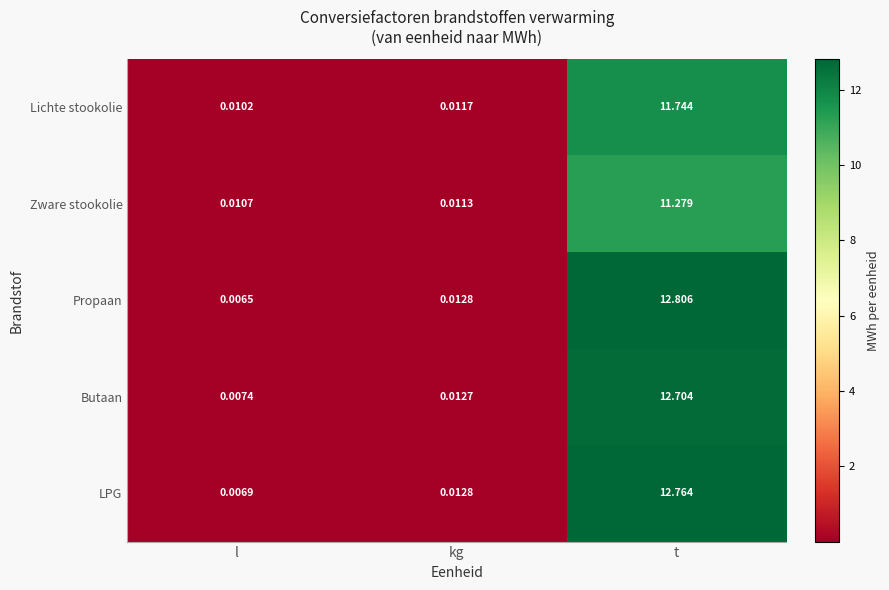

Which series changed the most between kg and t?

Propaan